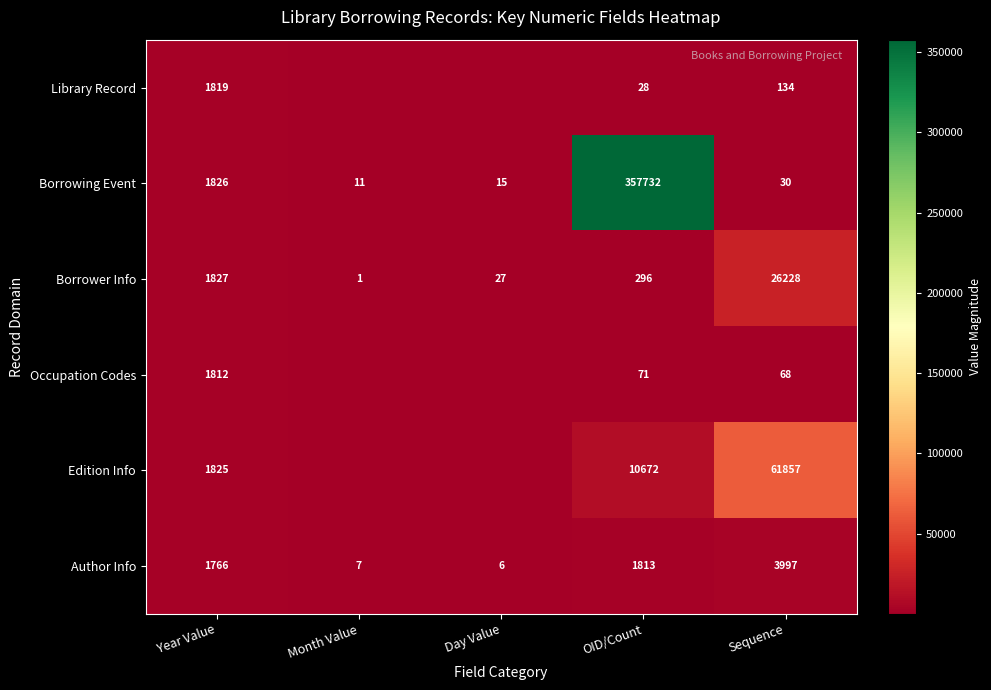

What is the difference between the maximum and minimum values in the Author Info series?

3991